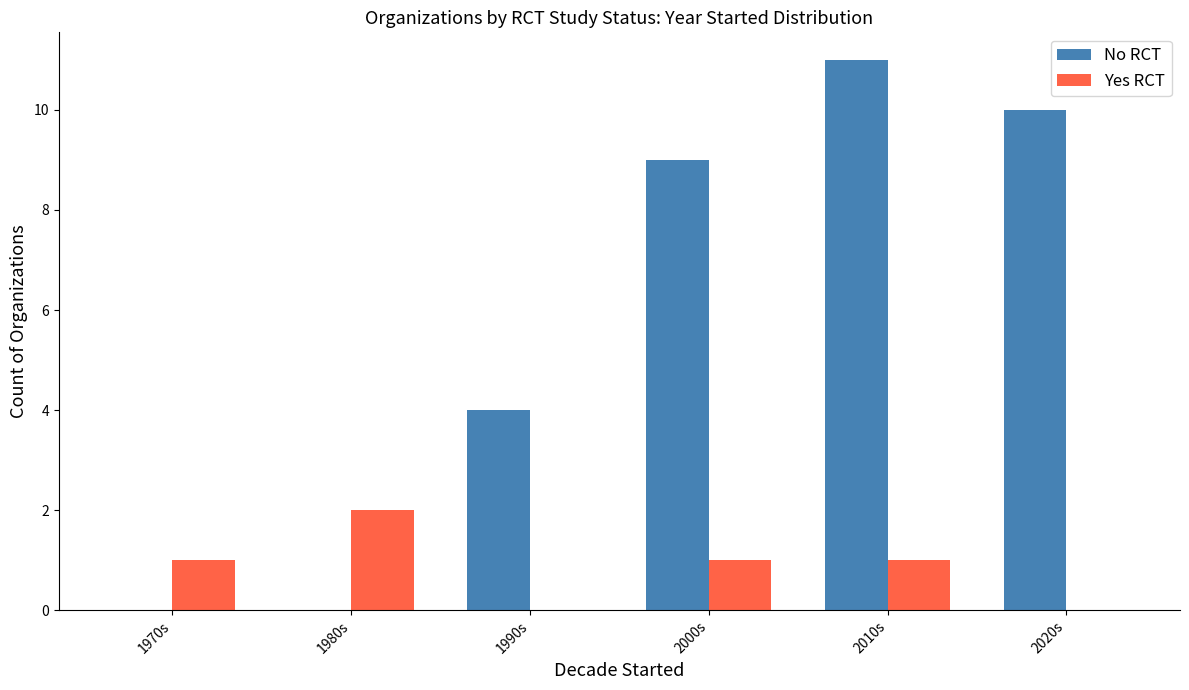

Reading left to right, list all the values displayed in this chart.

No RCT: 0	0	4	9	11	10
Yes RCT: 1	2	0	1	1	0